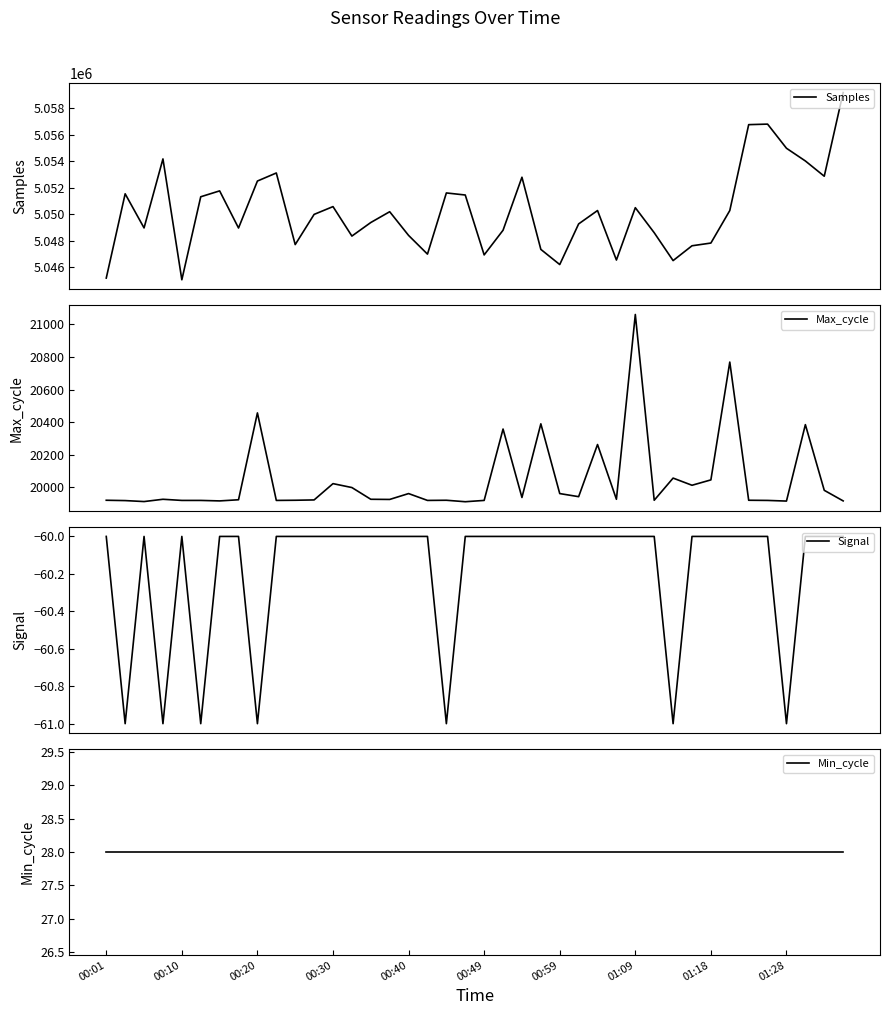

What is the highest value of the Samples series?

5059199